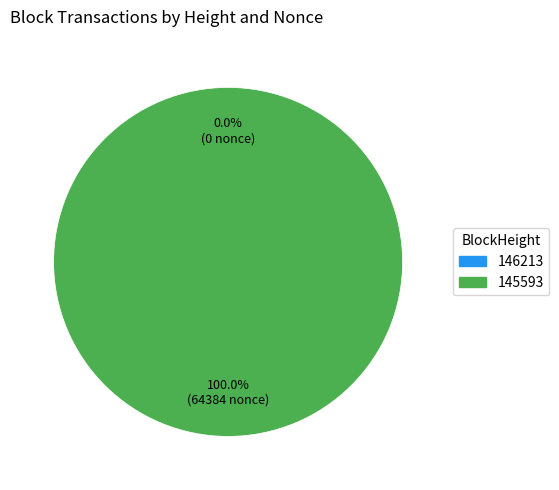

To the nearest percent, what percentage of the pie is 145593?

100%